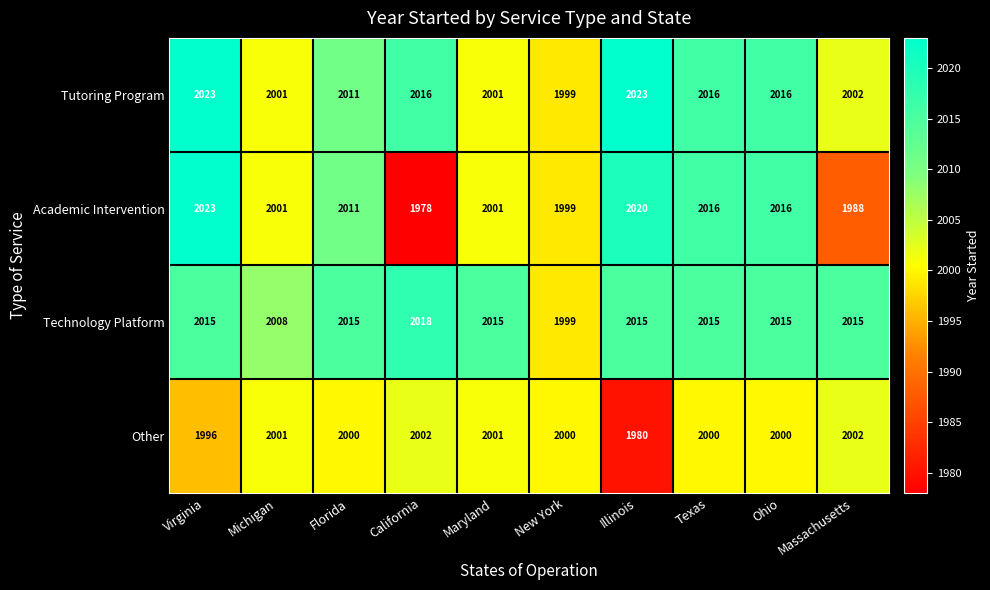

What is the difference between the second highest and minimum values in the Academic Intervention series?

42